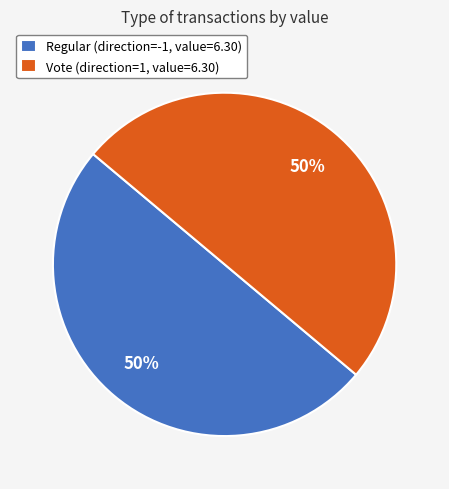

Is the sum of Regular (direction=-1, value=6.30) and Vote (direction=1, value=6.30) greater than half?

Yes